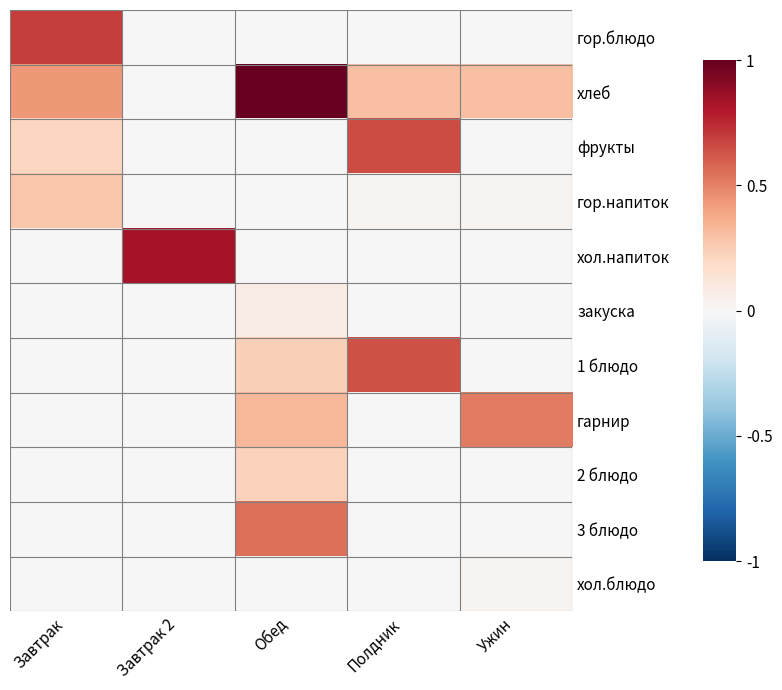

List the series in order of their peak value, lowest first.

хол.блюдо, закуска, 2 блюдо, гор.напиток, гарнир, 3 блюдо, 1 блюдо, фрукты, гор.блюдо, хол.напиток, хлеб